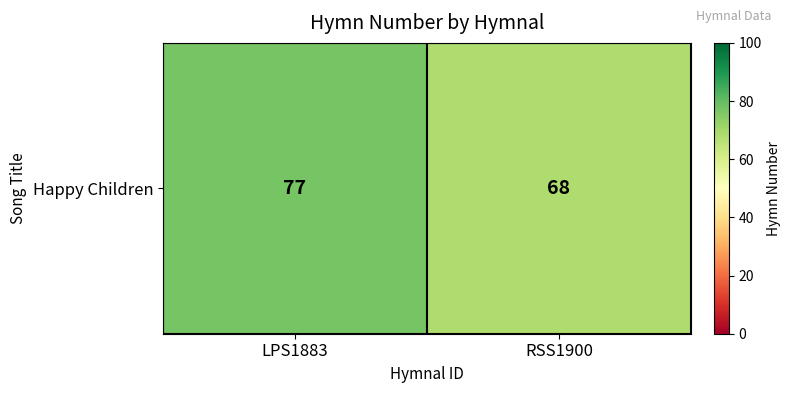

True or false: the data shows 94 at RSS1900.

False